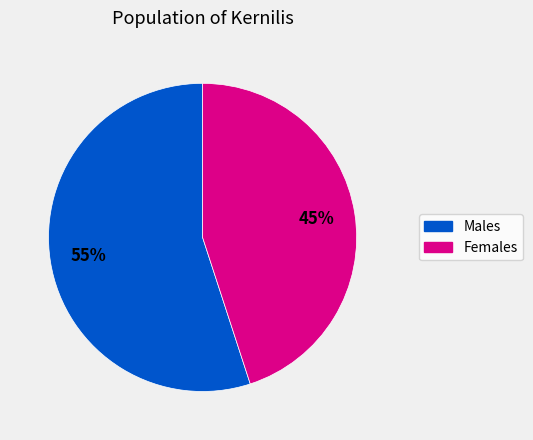

How many slices are in this pie chart?

2